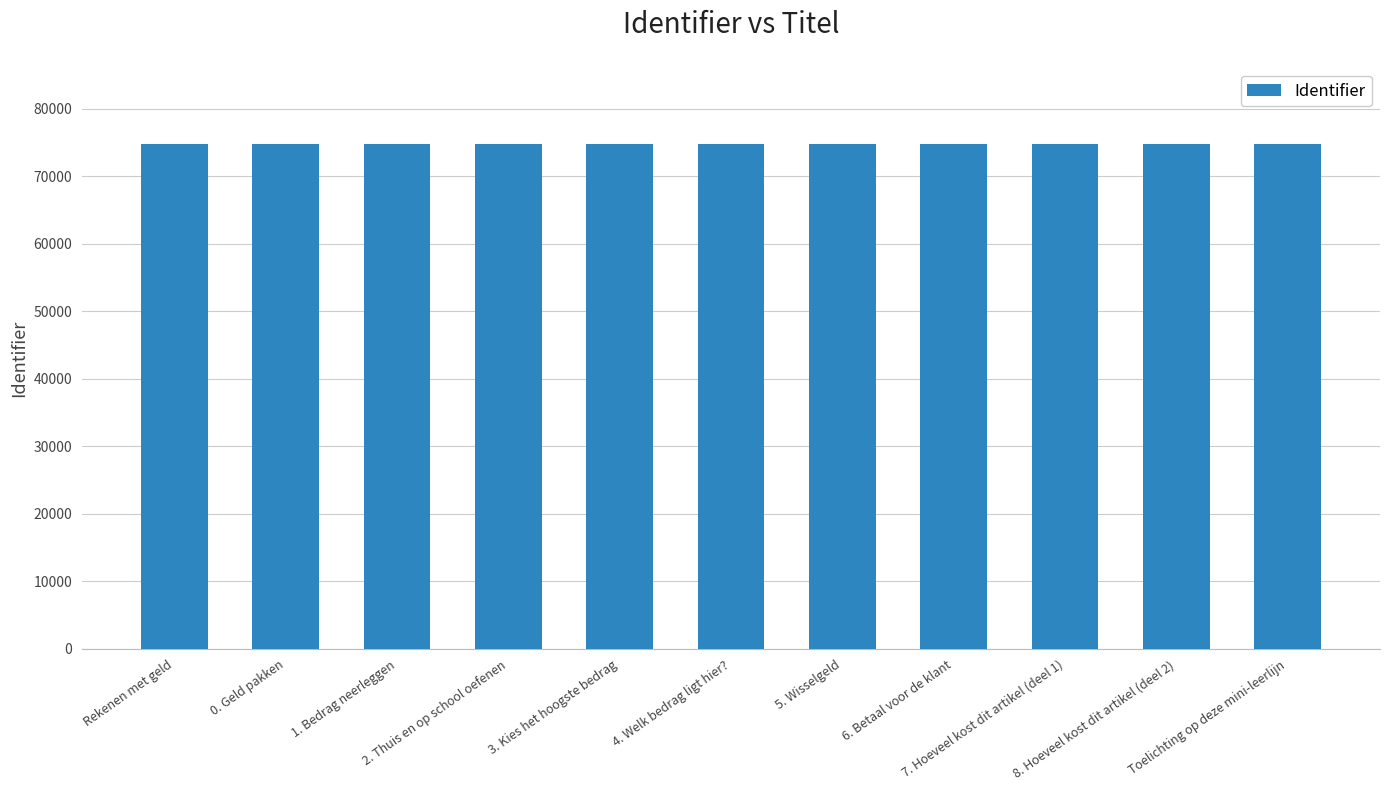

What is the value of the 1st bar from the left?

74796